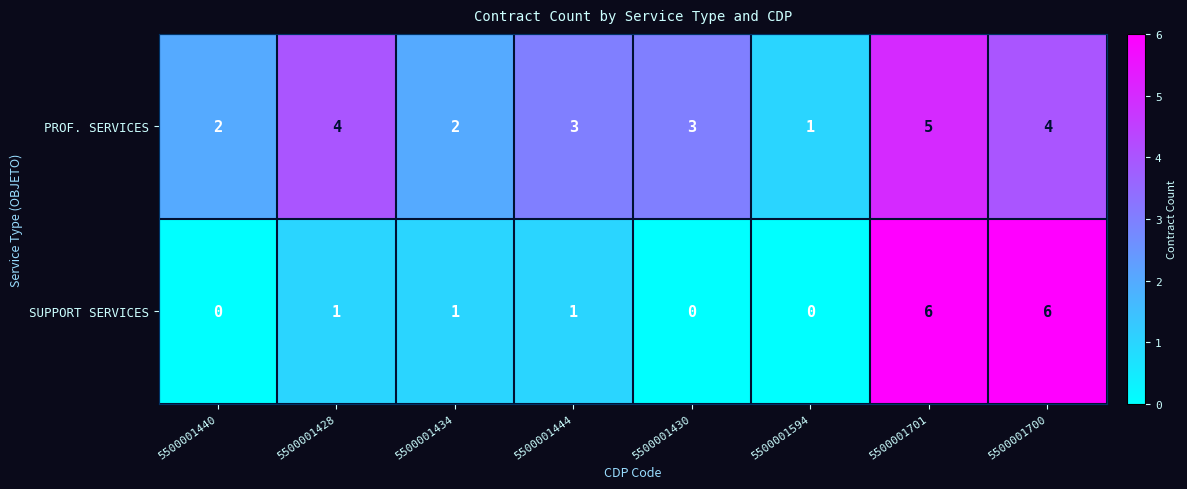

The PROF. SERVICES series shows 5 at 5500001701. True or false?

True